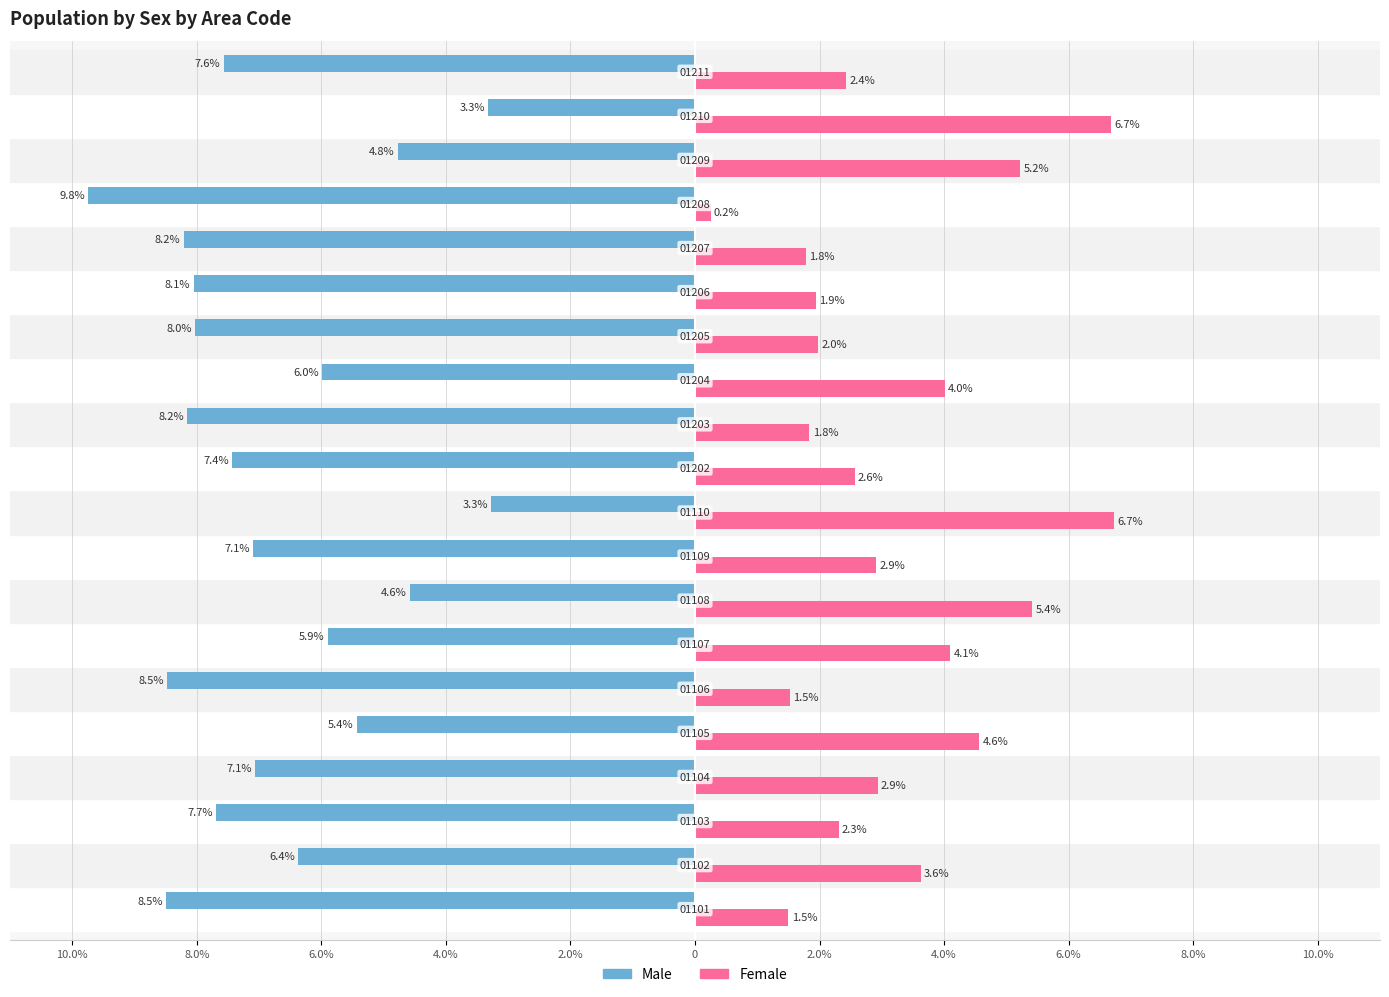

What is the value of the Male bar at the 4th from the left?

-7.1